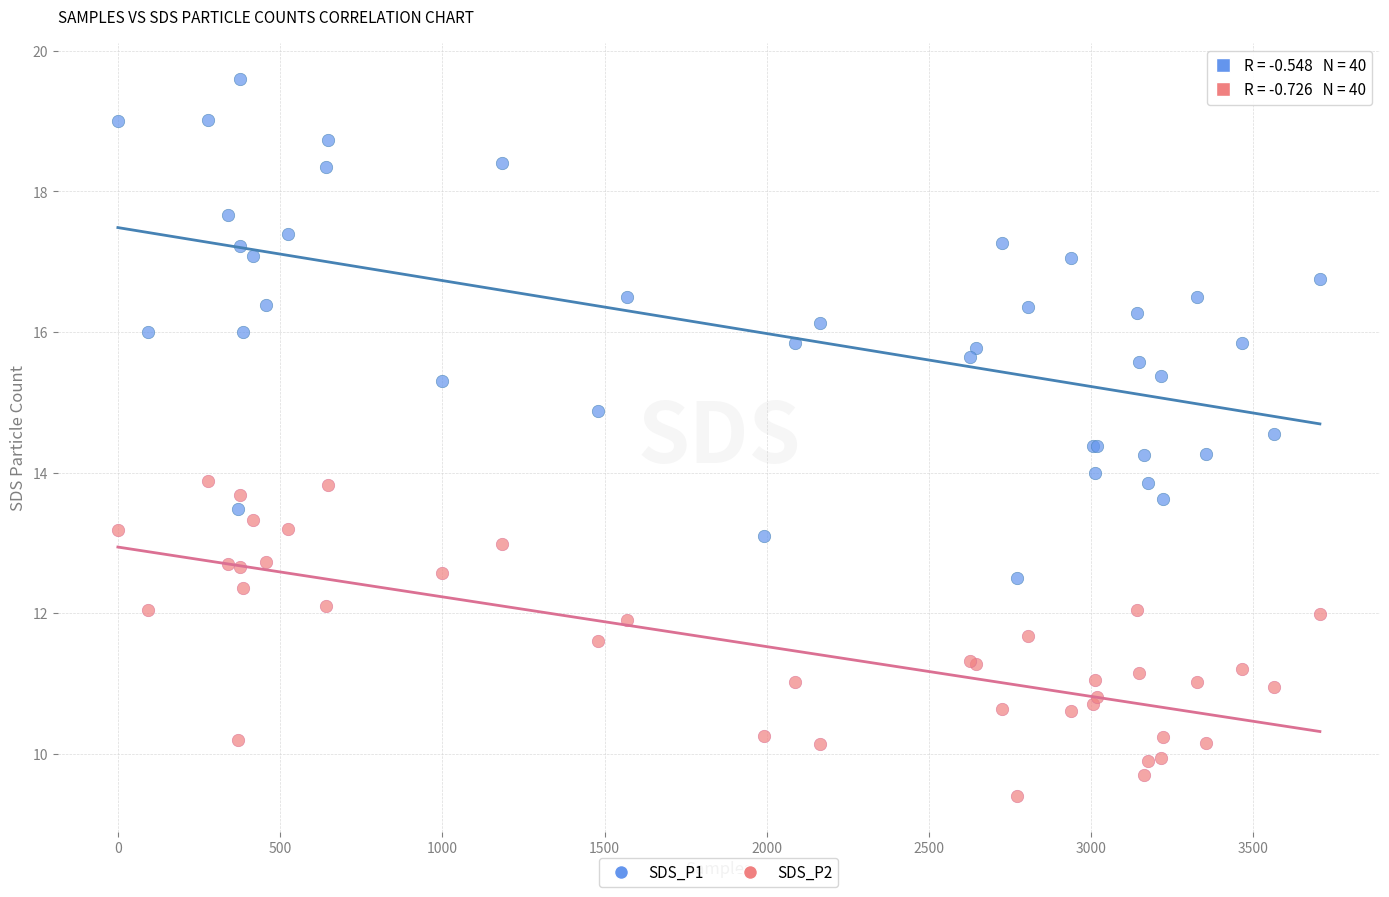

Which series has the largest Y range (max minus min)?

SDS_P1